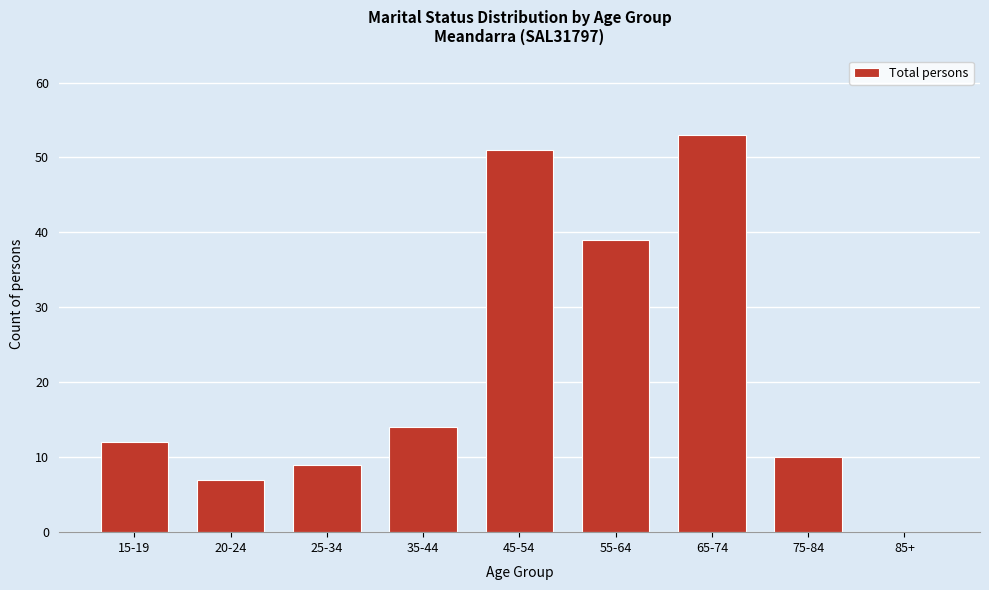

Reading left to right, what are all the values shown in this chart?

15-19=12	20-24=7	25-34=9	35-44=14	45-54=51	55-64=39	65-74=53	75-84=10	85+=0